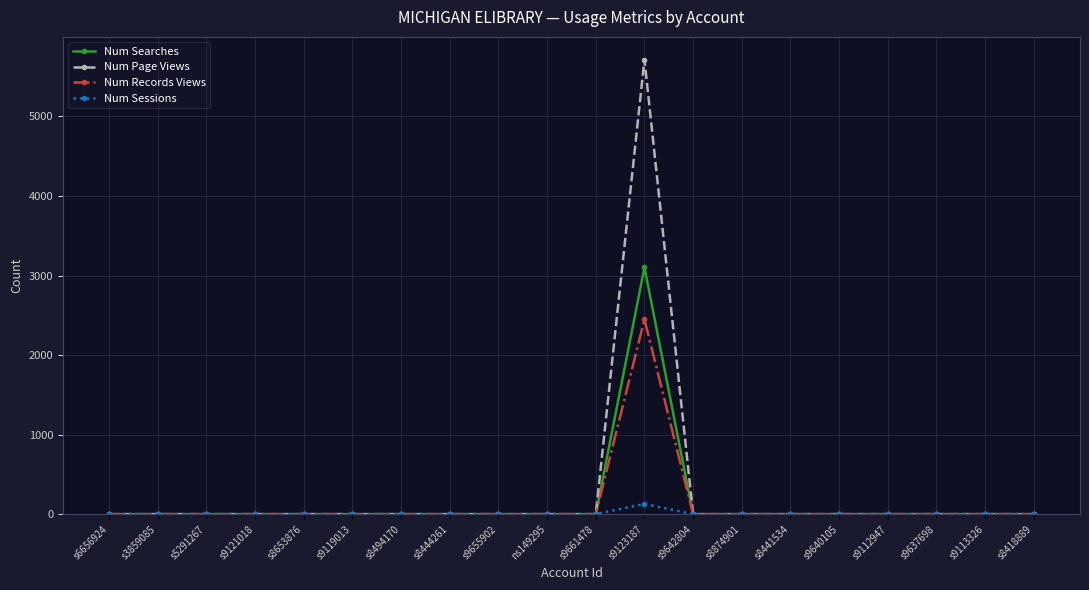

What are all the series names shown in the legend?

Num Searches, Num Page Views, Num Records Views, Num Sessions